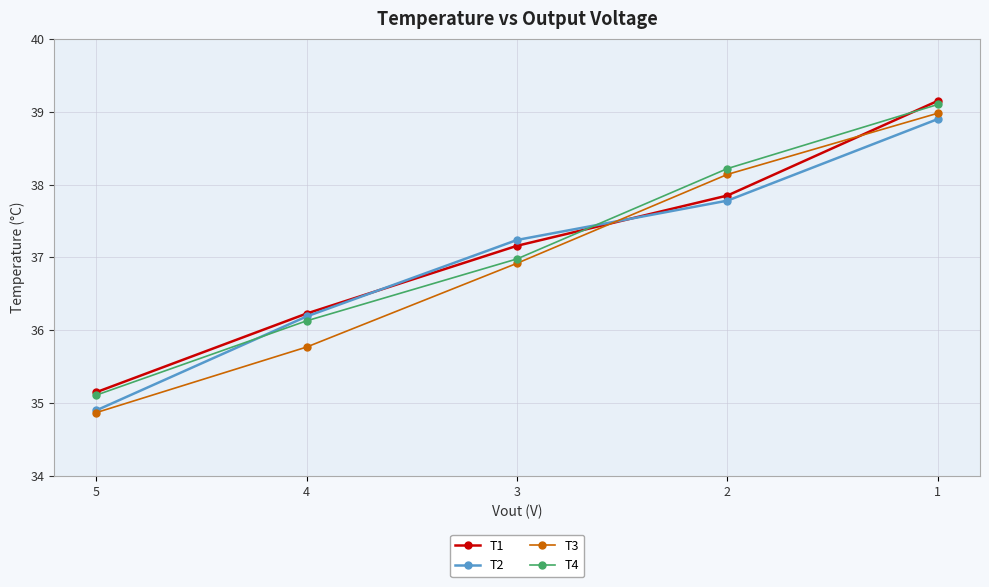

Count the number of categories in the chart.

5